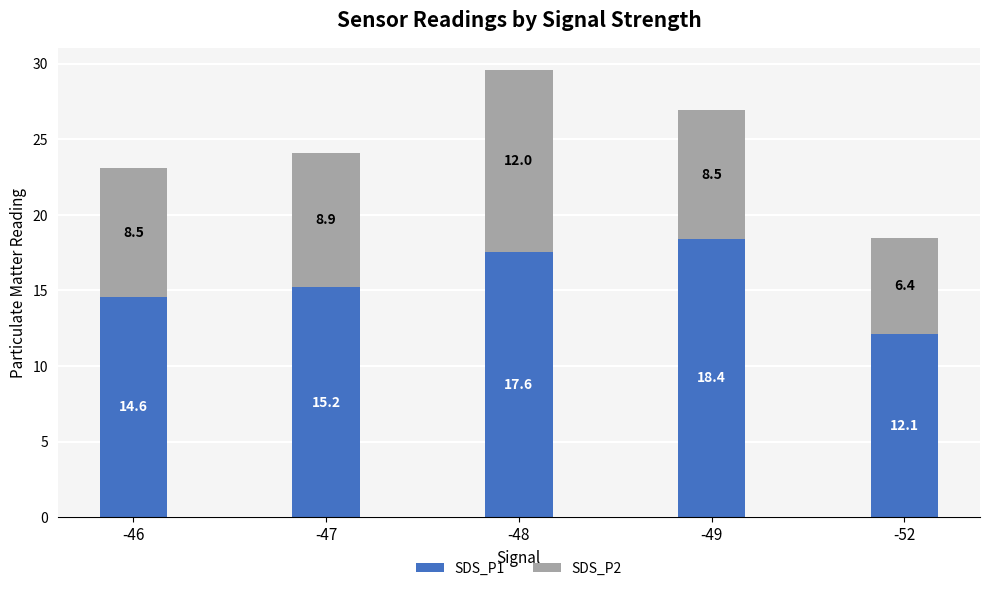

Reading left to right, what are the values for SDS_P1?

14.6	15.2	17.6	18.4	12.1